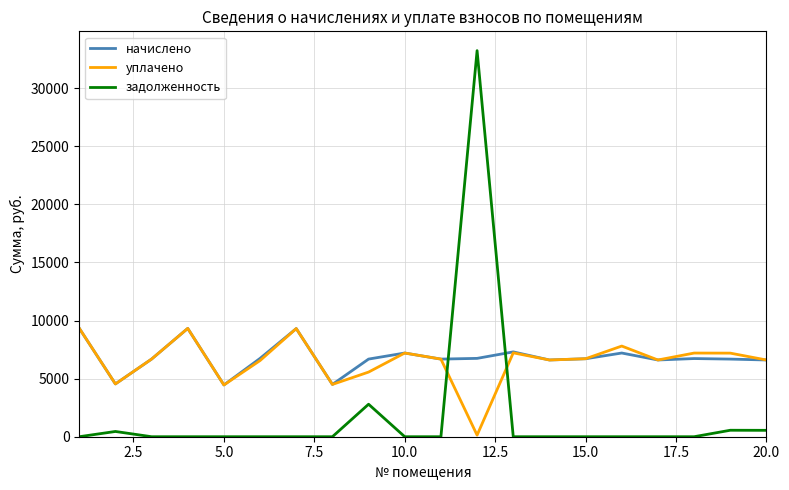

True or false: задолженность and уплачено intersect in this chart.

True